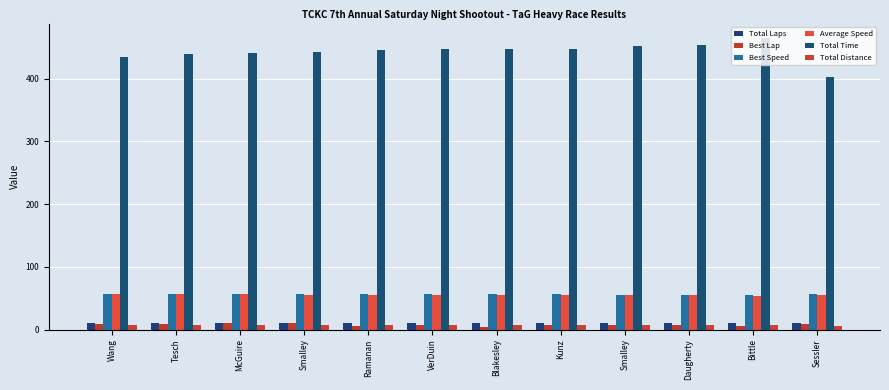

How many bars are there in total?

72